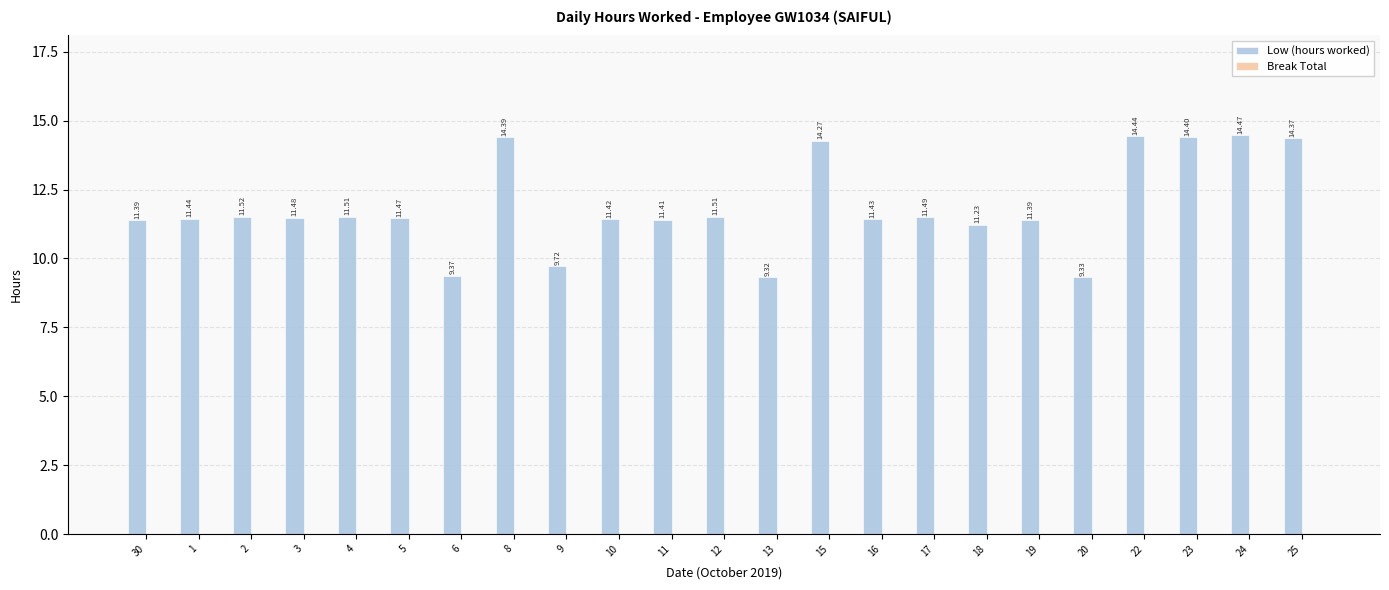

What is the ratio of the value at 18 to the value at 10?

1.0